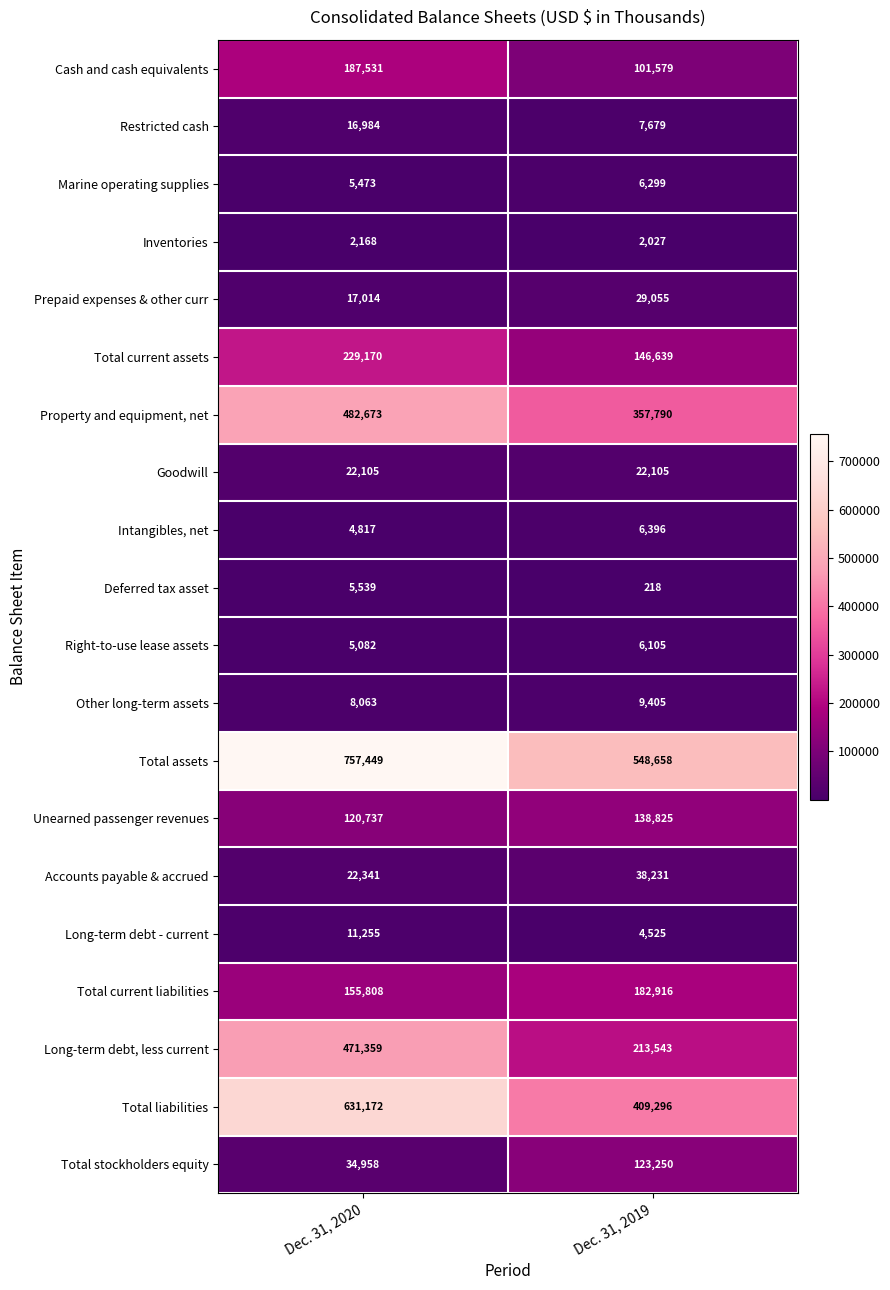

What is the difference between the maximum and minimum values in the Accounts payable & accrued series?

15890